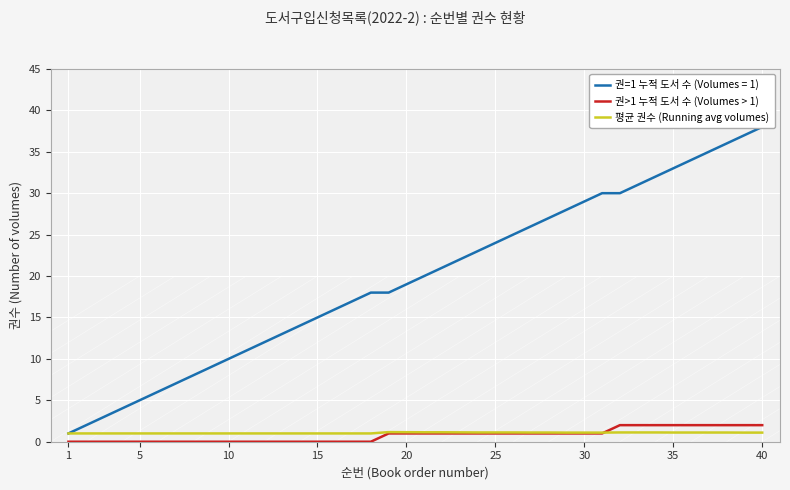

What is the difference between the maximum and second lowest values in the 권>1 누적 도서 수 (Volumes > 1) series?

2.0